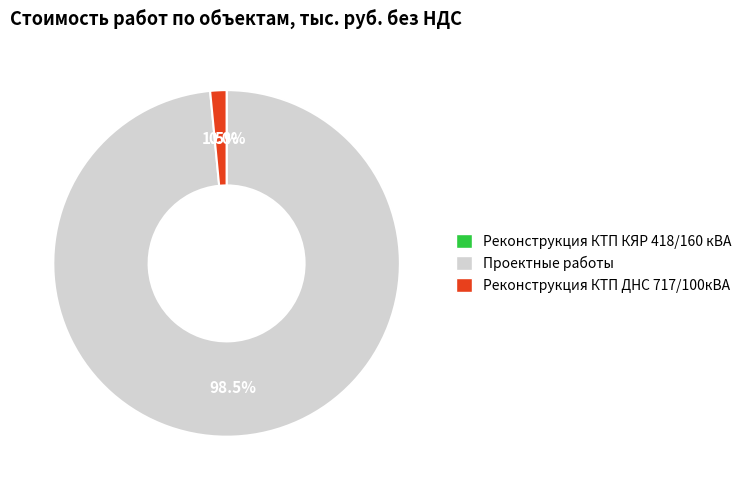

Which category has the biggest portion of the pie?

Проектные работы